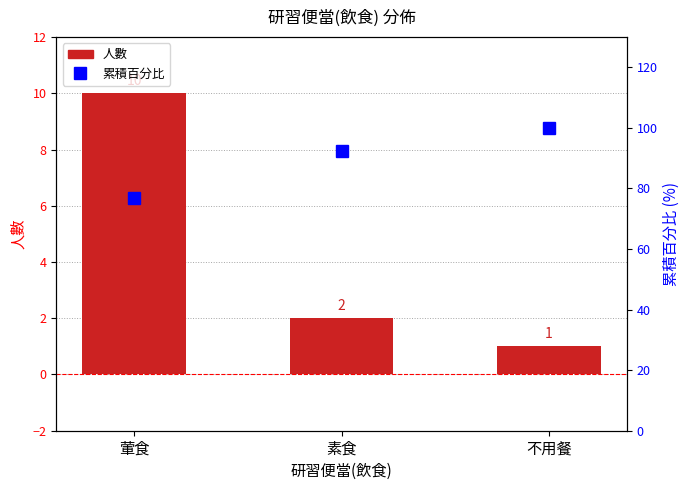

What is the sum of the 累積百分比 values at 葷食 and 素食?

169.2